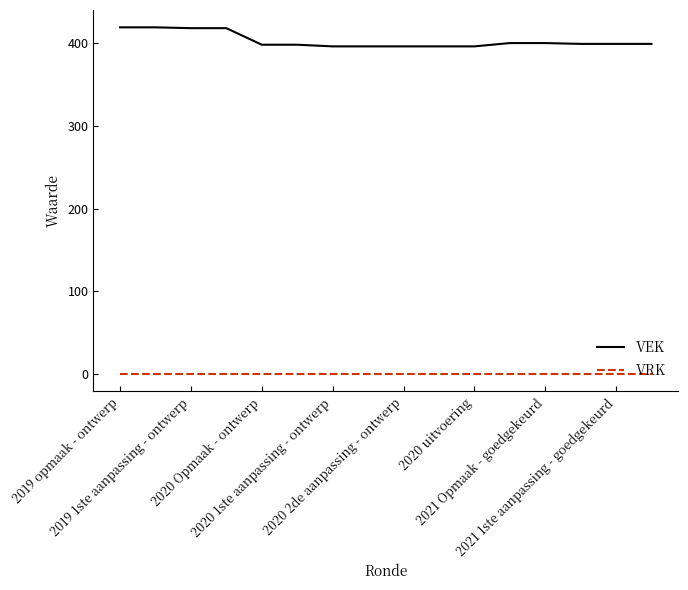

True or false: VRK and VEK cross at least once.

False